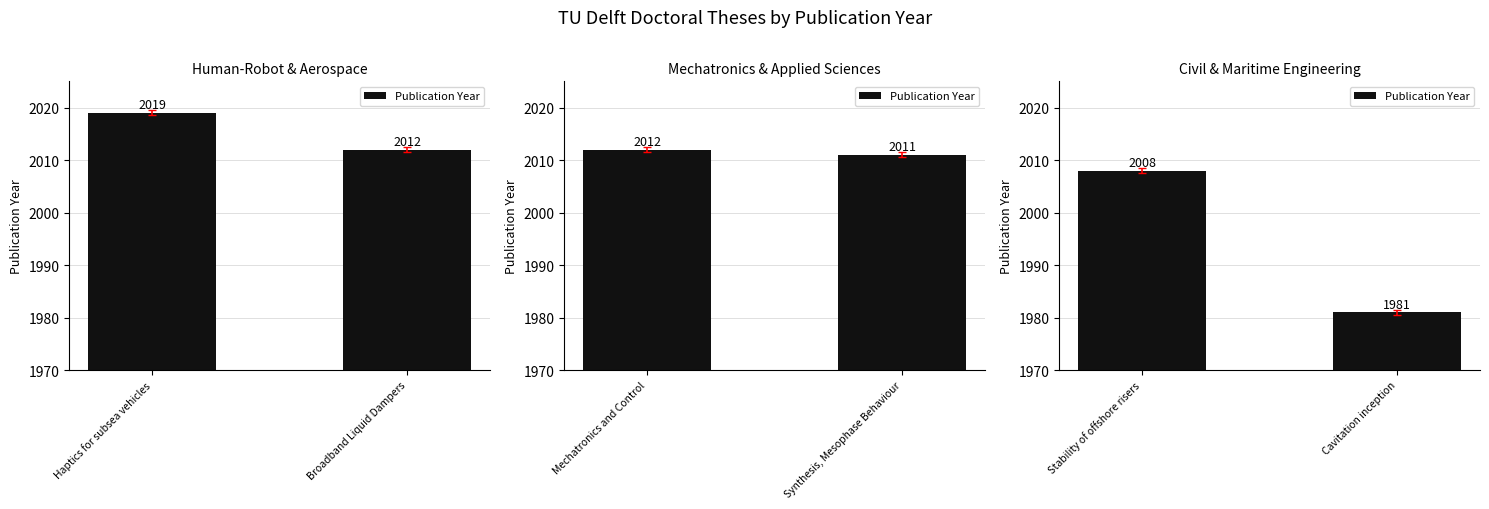

How many categories are shown in the chart?

2